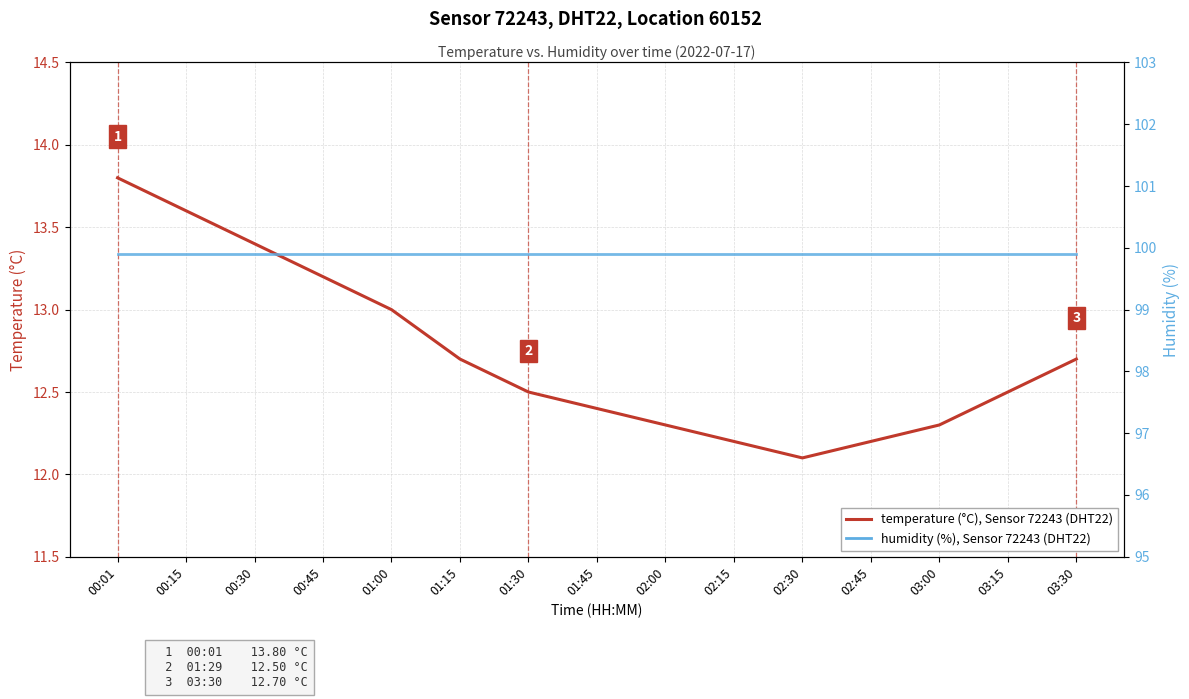

Which series has the largest total across all categories?

humidity (%), Sensor 72243, DHT22